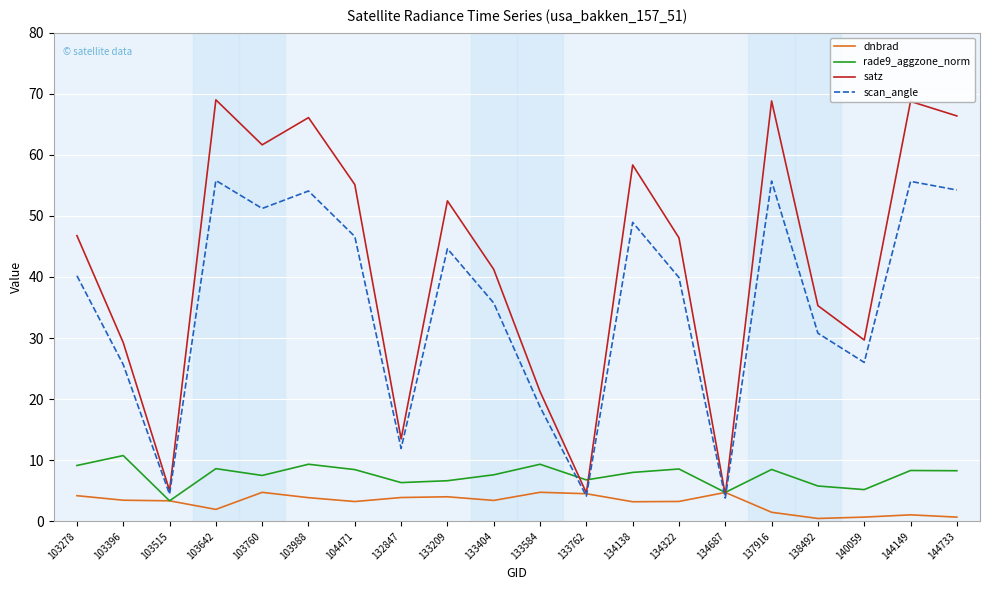

How many categories are shown in the chart?

20